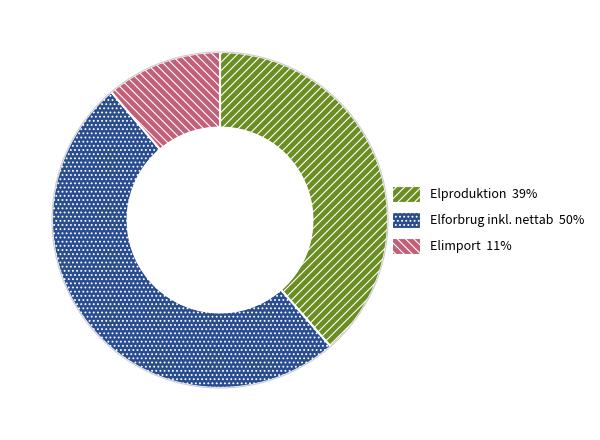

What is the ratio of the value at Elforbrug inkl. nettab 50% to the value at Elimport 11%?

4.5